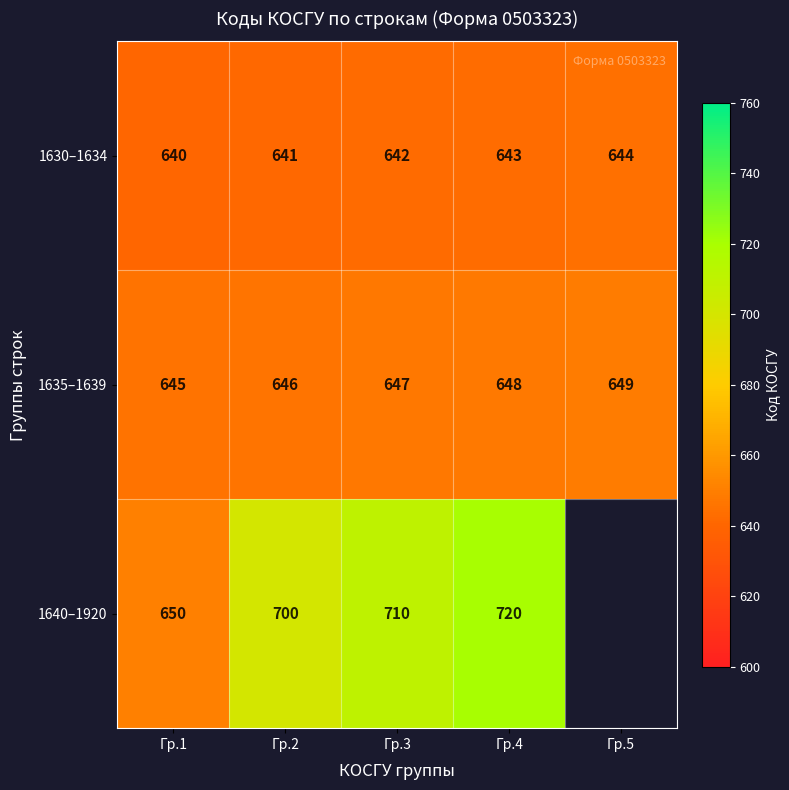

What is the difference between the highest and lowest values at Гр.4?

77